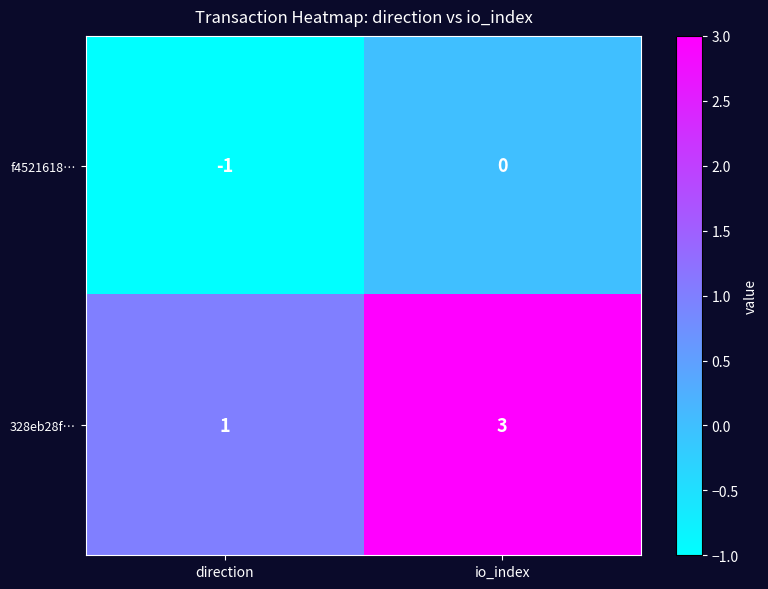

Rank the series by their maximum value, from highest to lowest.

328eb28f…, f4521618…